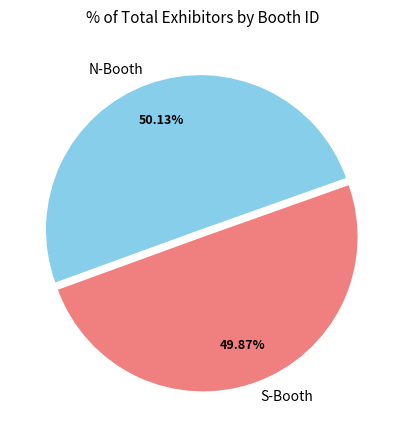

How many segments does this pie chart have?

2